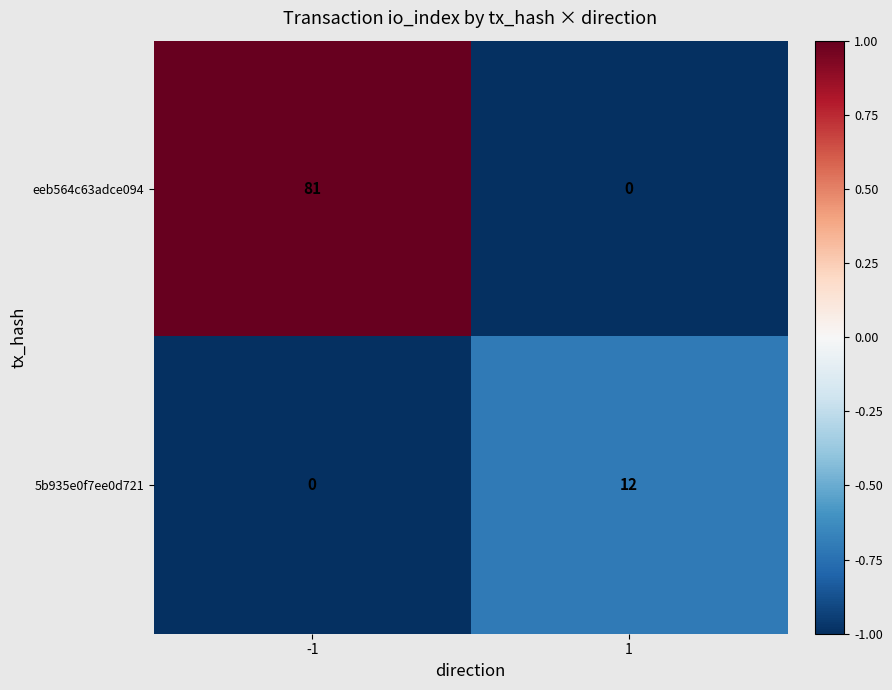

What value does the 5b935e0f7ee0d721 series have at 1, to the nearest 10?

10